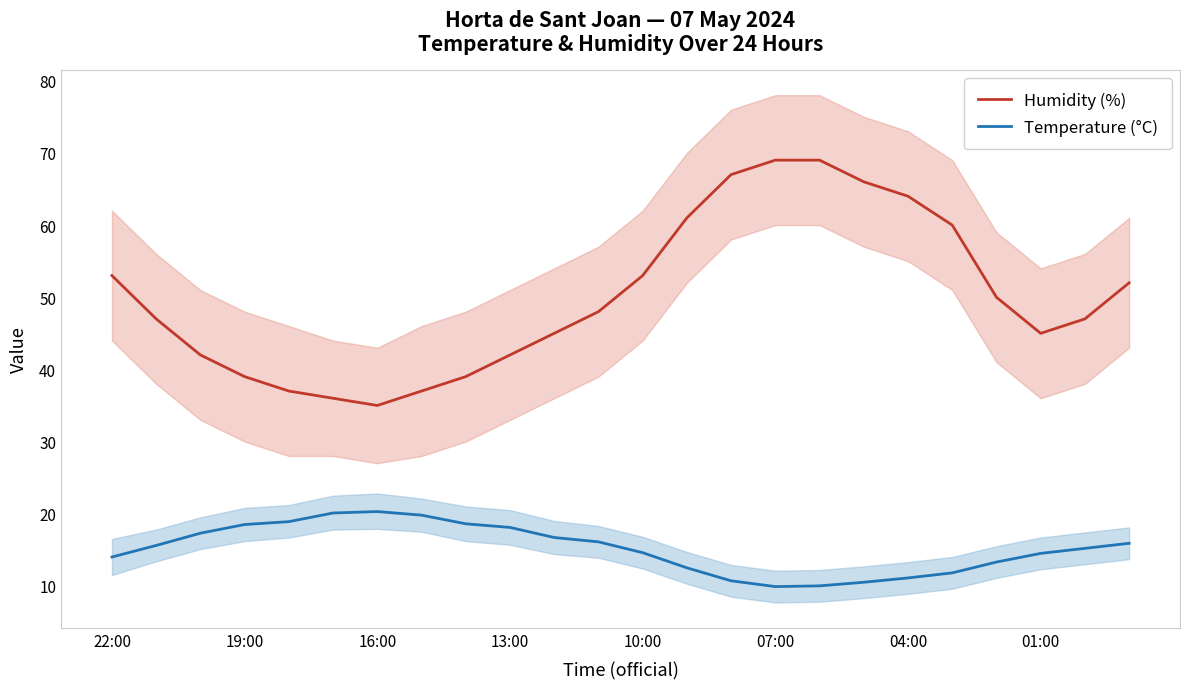

What is the smallest value displayed?

9.9